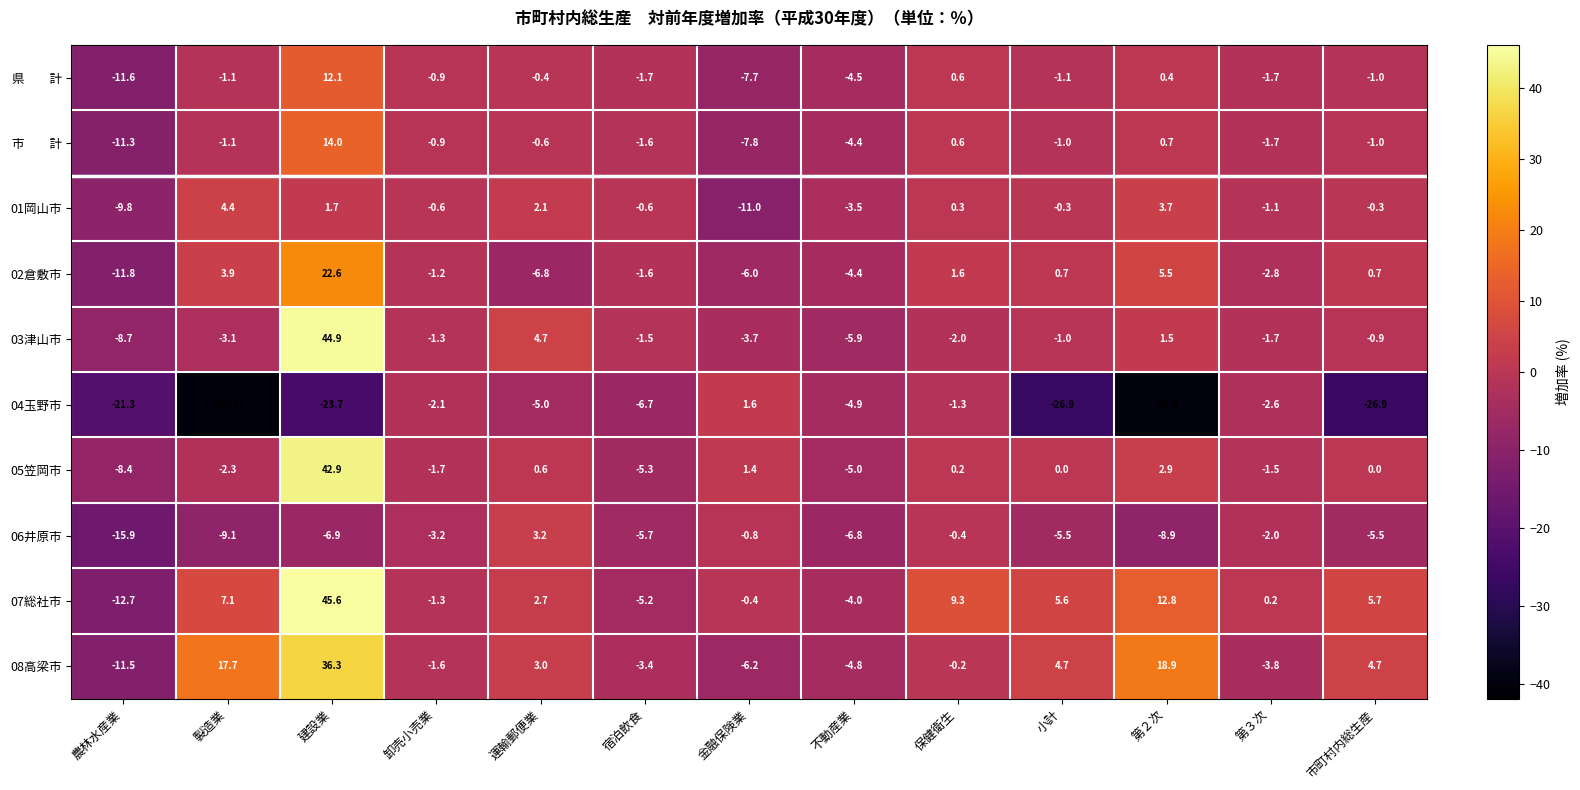

At which label is 04玉野市 closest to -19?

農林水産業